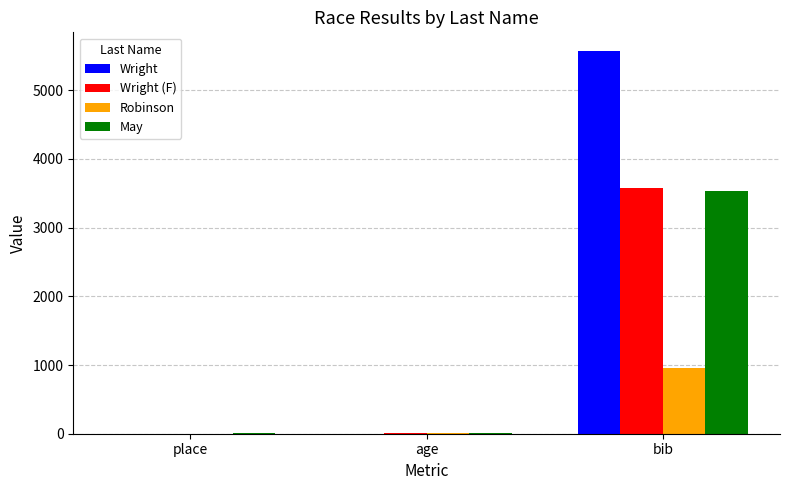

Where is Wright (F) nearest to the value 1790?

age